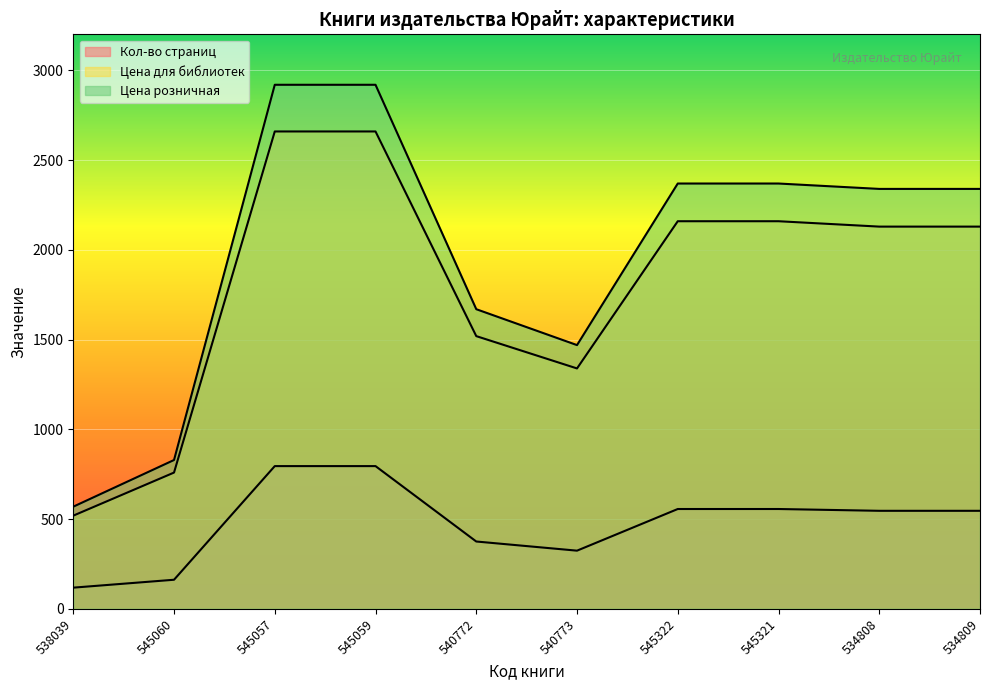

Which category has the lowest value in the Кол-во страниц series?

538039